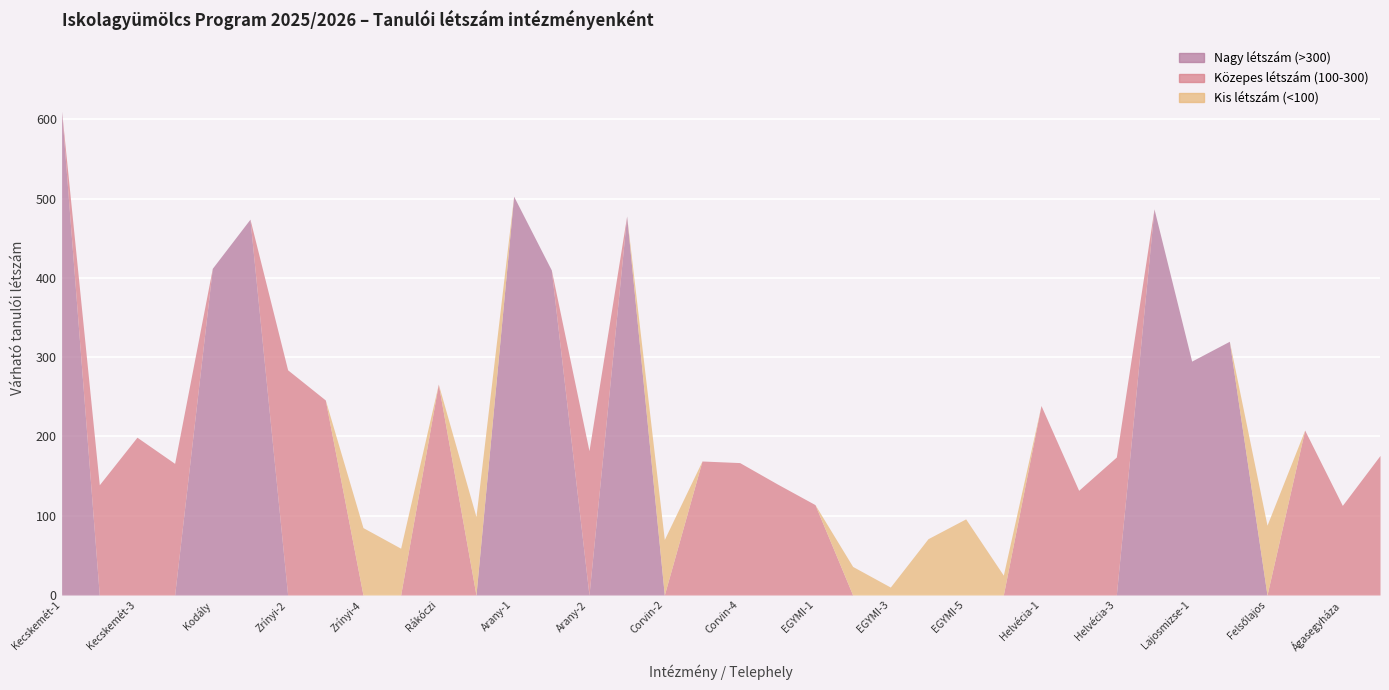

What is the label of the 31st point from the left?

Lajosmizse-1